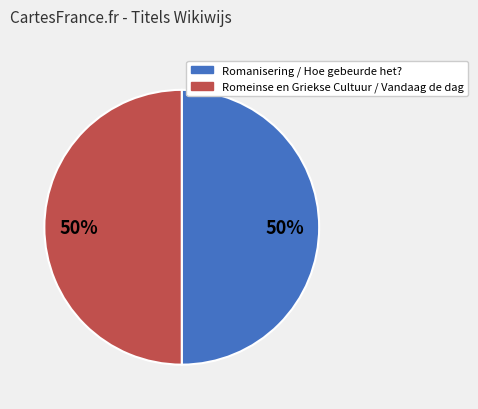

To the nearest percent, what is the average slice percentage?

50%